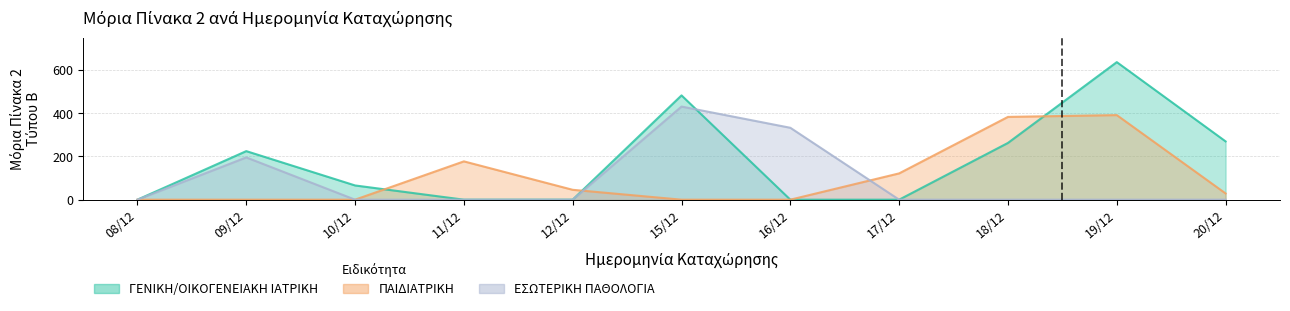

How many distinct data groups are displayed?

3